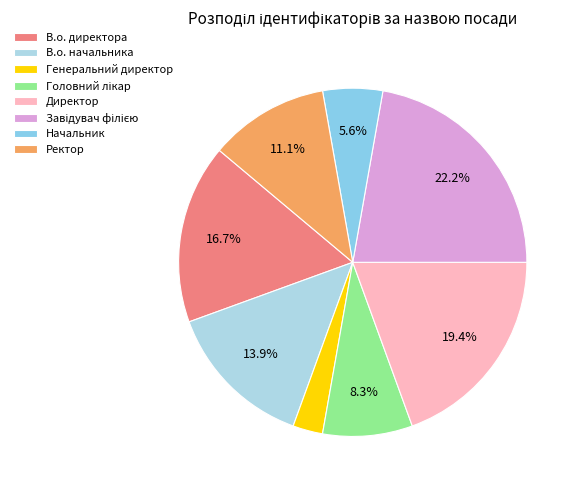

To the nearest percent, what percentage of the pie is Начальник?

6%